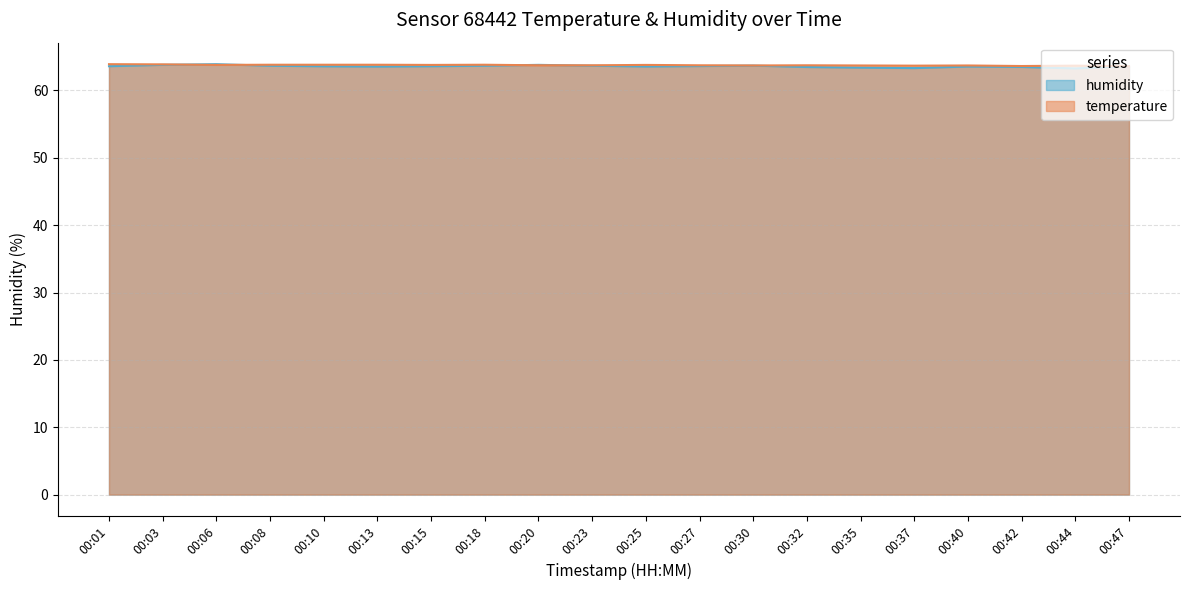

Reading left to right, transcribe all the data shown in this chart.

temperature: 63.9	63.9	63.8	63.8	63.8	63.8	63.8	63.8	63.7	63.7	63.8	63.7	63.7	63.7	63.7	63.7	63.7	63.6	63.7	63.6
humidity: 63.6	63.8	63.9	63.7	63.6	63.5	63.6	63.7	63.8	63.7	63.6	63.6	63.7	63.5	63.4	63.3	63.5	63.5	63.3	63.6